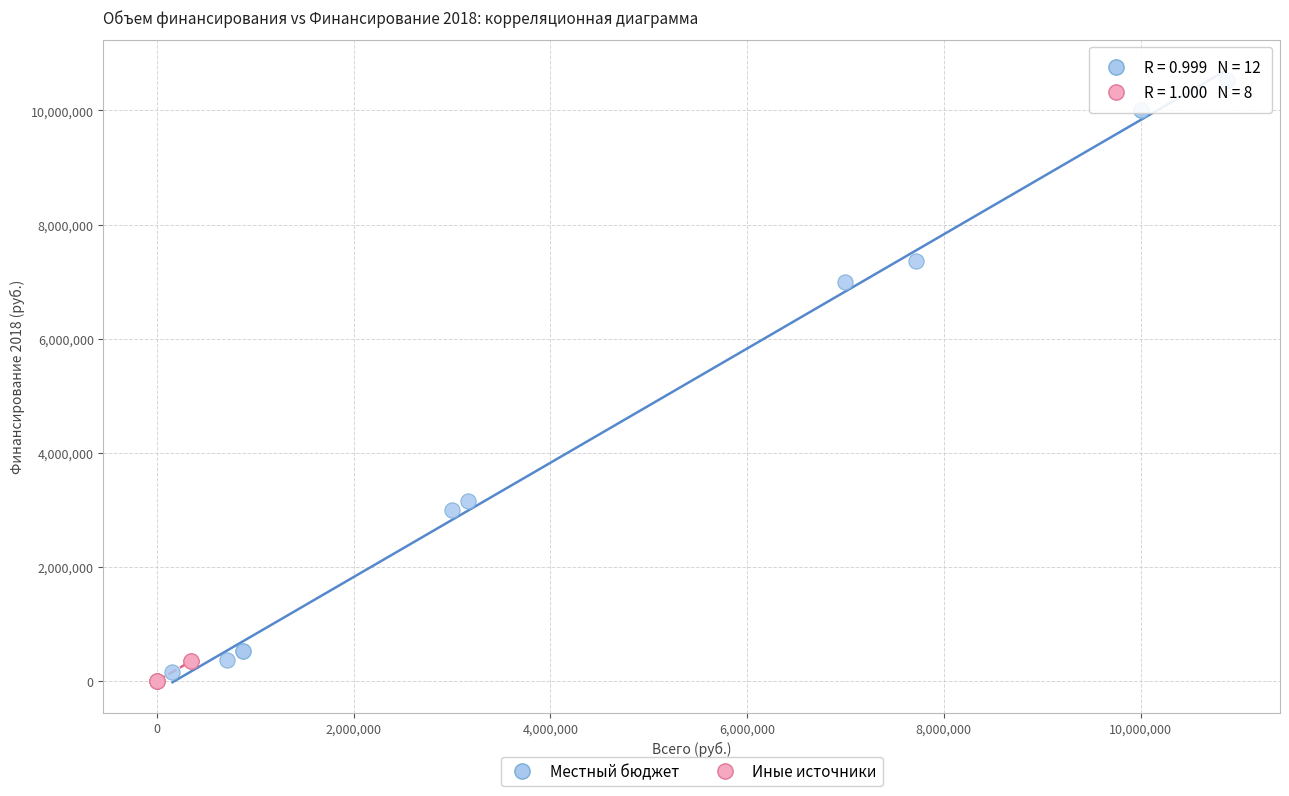

Which series reaches the maximum Y coordinate?

Местный бюджет